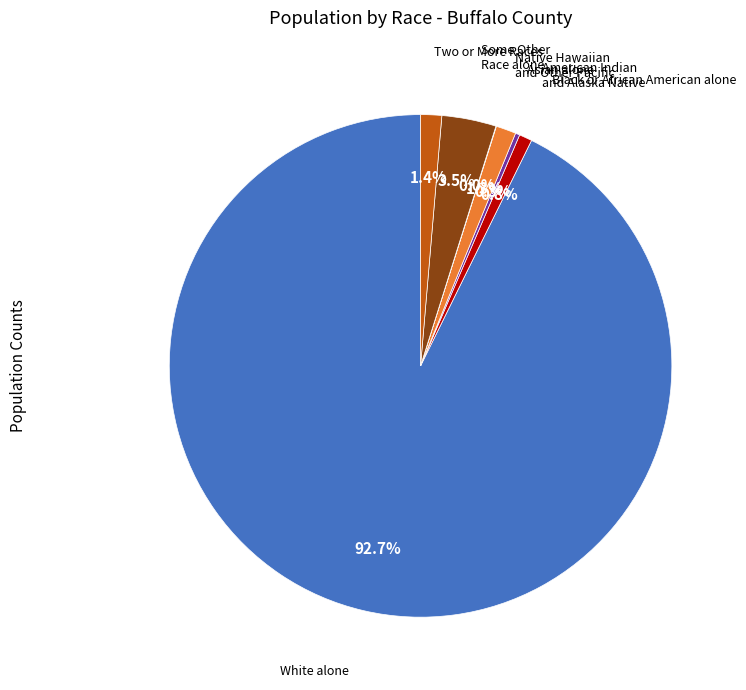

Does any single category account for the majority?

Yes